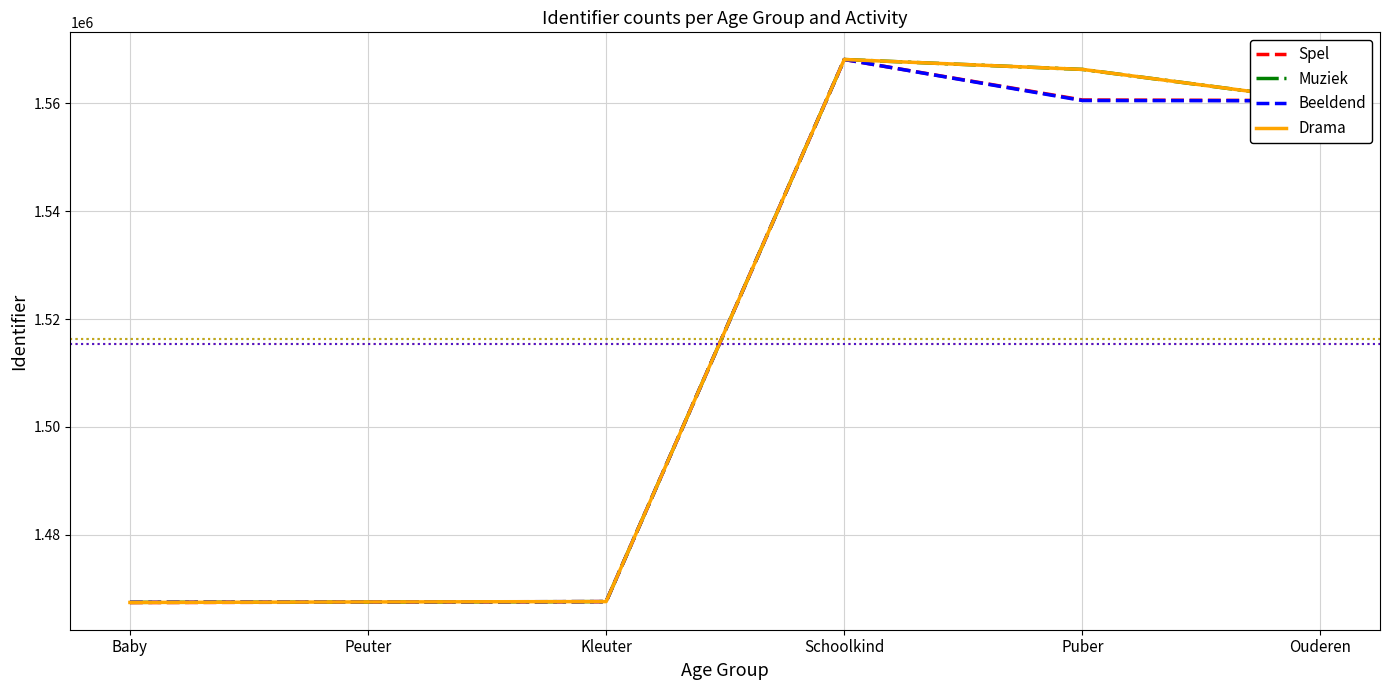

Where is Drama nearest to the value 1517804?

Ouderen